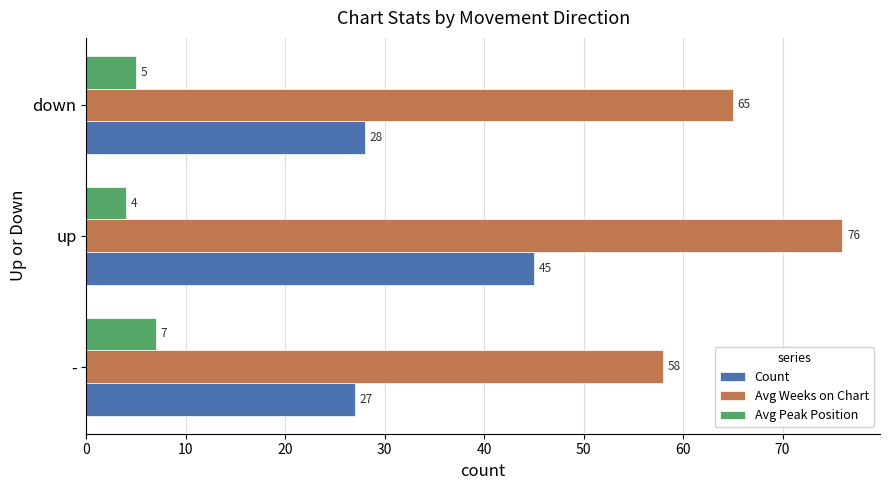

Which category has the highest value in the Count series?

up